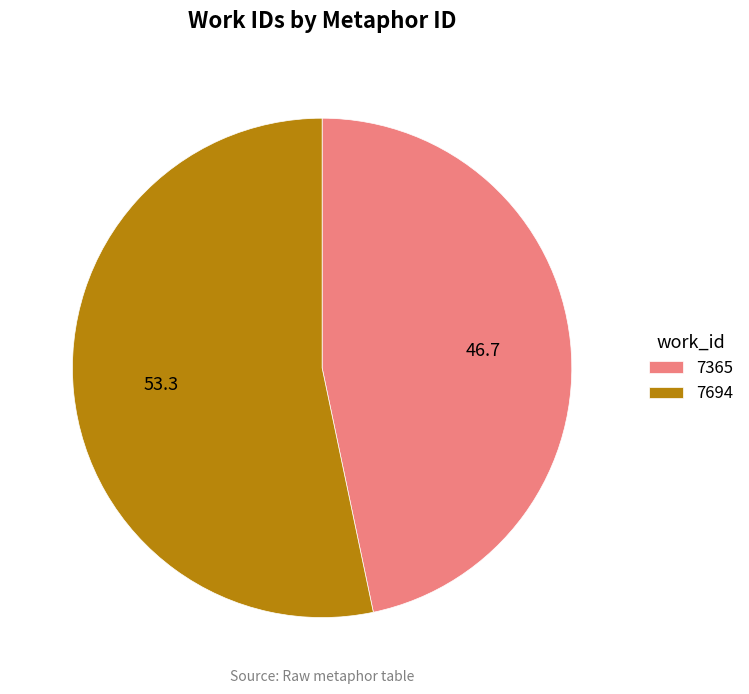

What is the majority slice?

7694